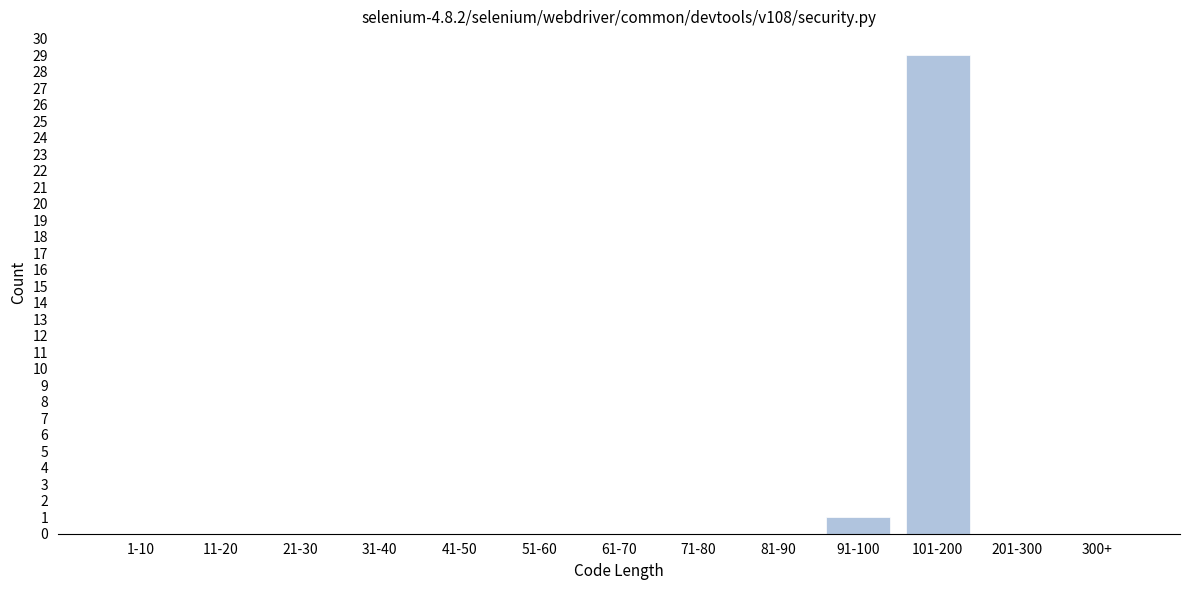

Reading left to right, what are all the values shown in this chart?

1-10=0	11-20=0	21-30=0	31-40=0	41-50=0	51-60=0	61-70=0	71-80=0	81-90=0	91-100=1	101-200=29	201-300=0	300+=0